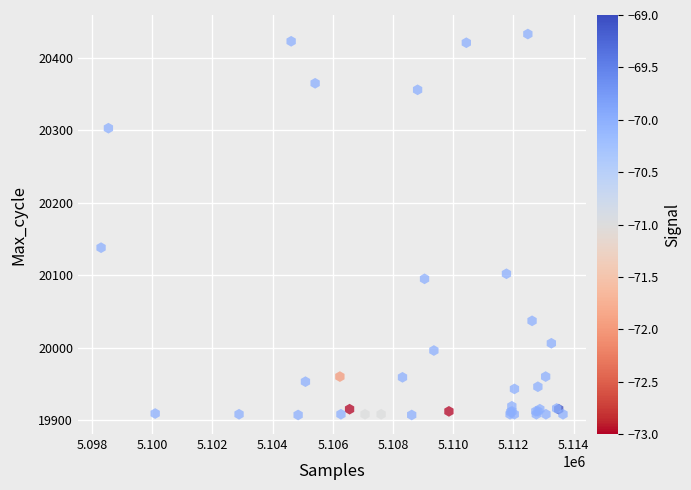

What Y value in the scatter plot is closest to 20170?

20138